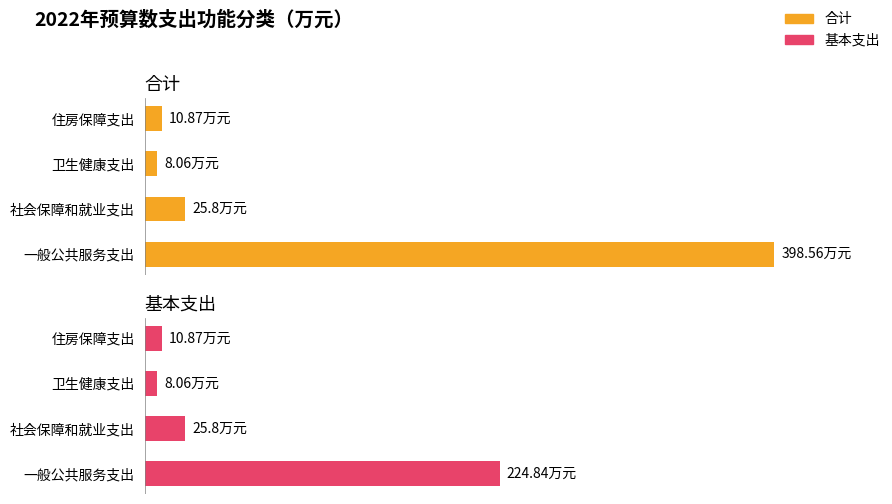

Rank the categories by 基本支出 value from highest to lowest.

一般公共服务支出, 社会保障和就业支出, 住房保障支出, 卫生健康支出